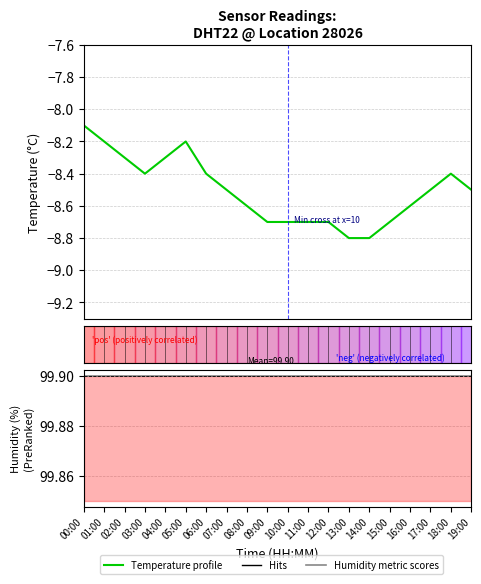

True or false: Temperature profile and Humidity (ranking metric) cross at least once.

False